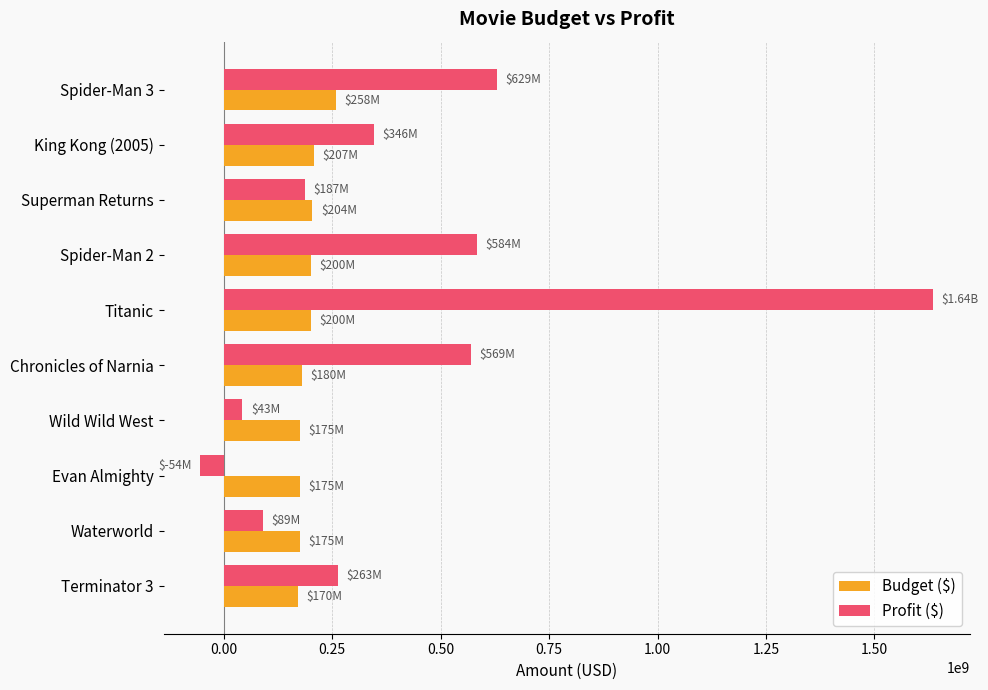

What is the difference between the maximum and minimum values in the Profit ($) series?

1689701110